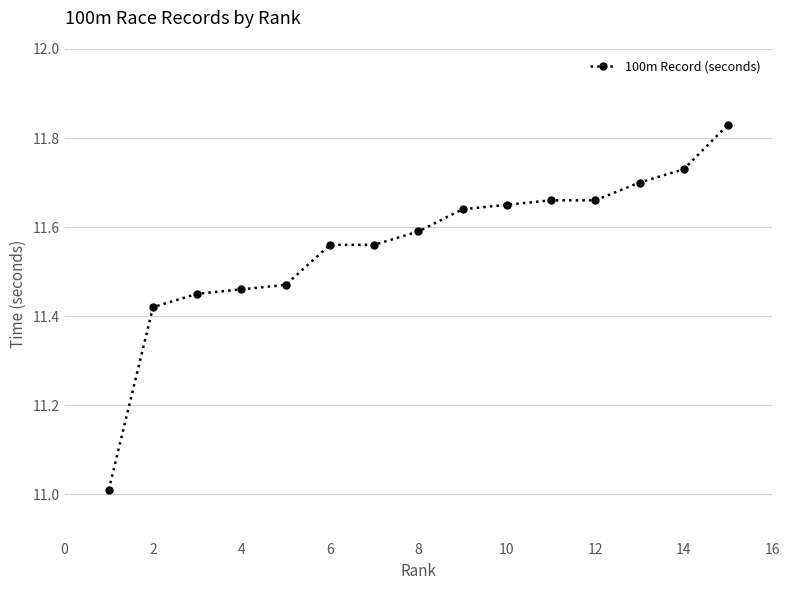

What is the difference between the maximum and minimum values?

0.8